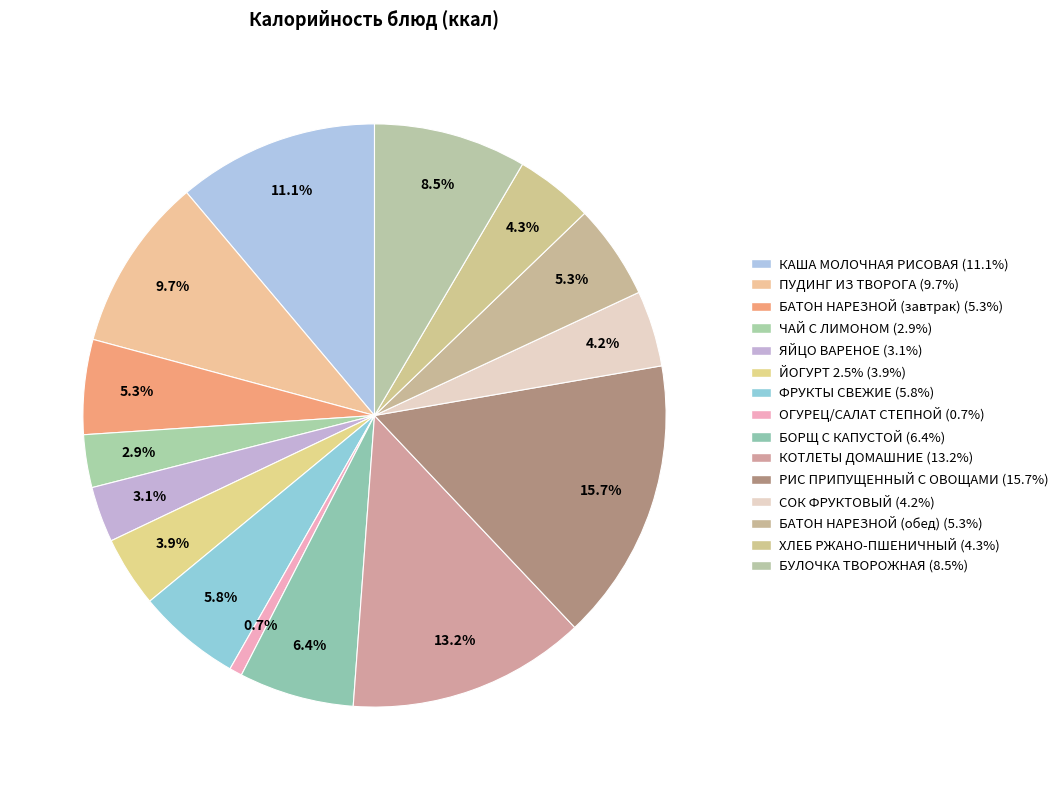

Count the number of slices in the pie.

15